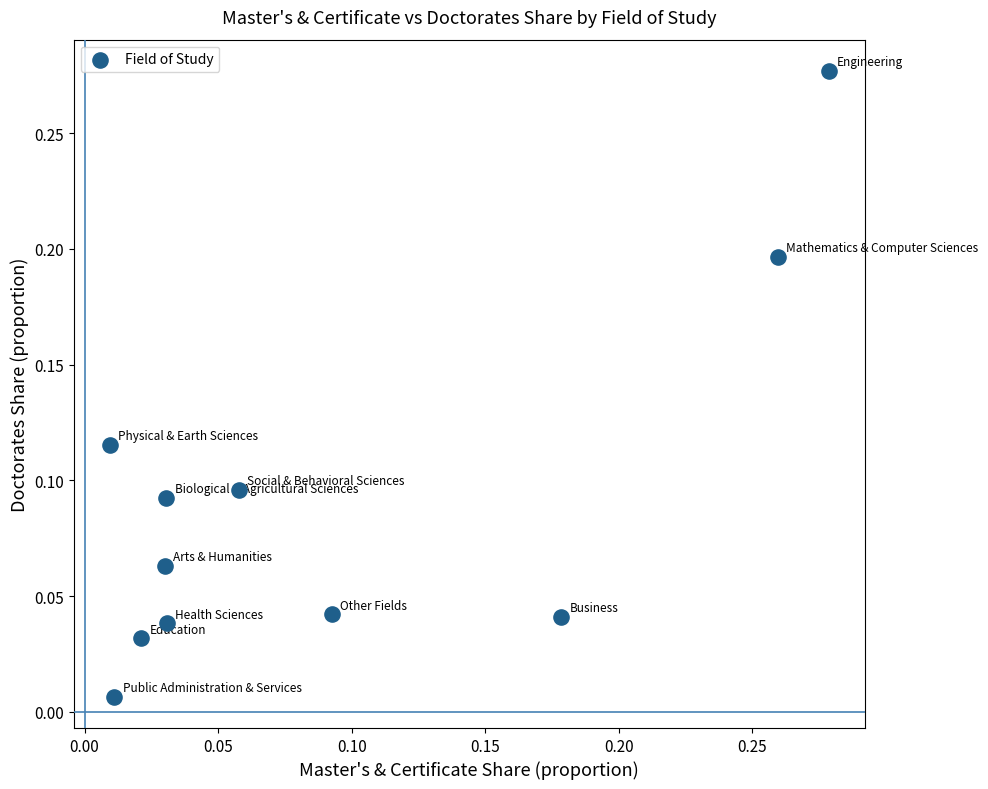

How many points are shown in the scatter plot?

11